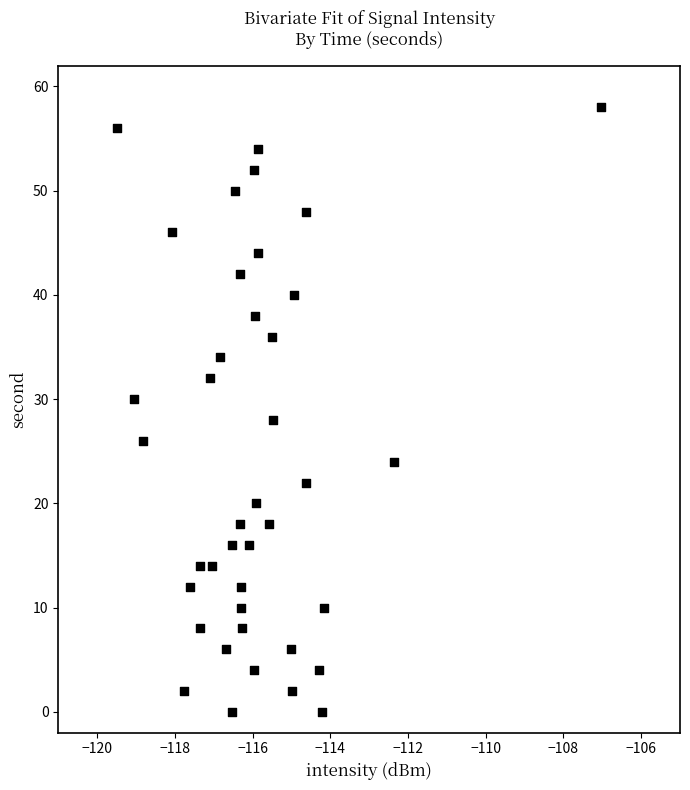

How many data points are displayed?

40